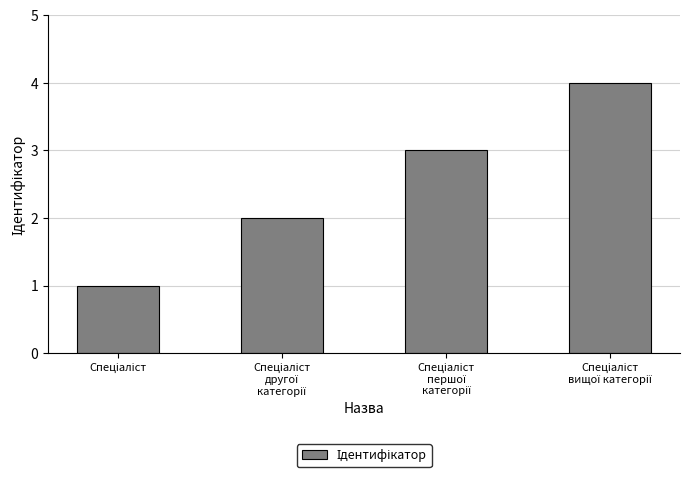

Count the number of categories in the chart.

4